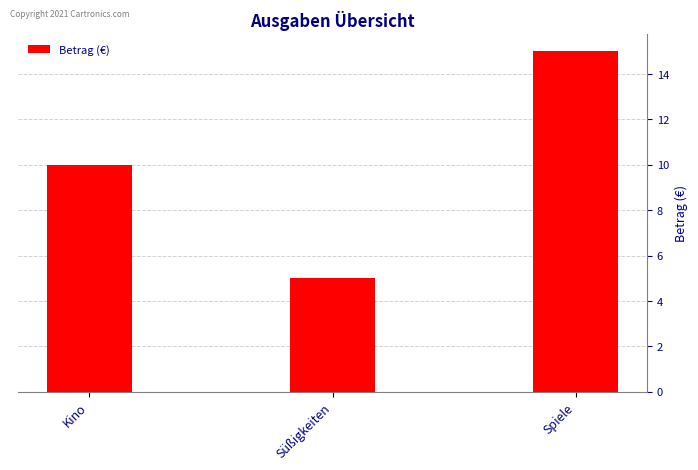

List the labels in order of value, smallest first.

Süßigkeiten, Kino, Spiele